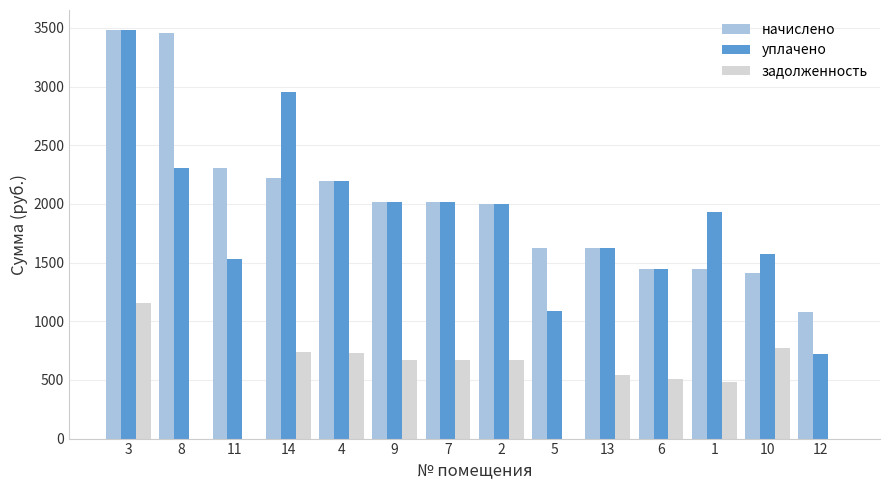

What is the maximum value shown in the chart?

3479.0